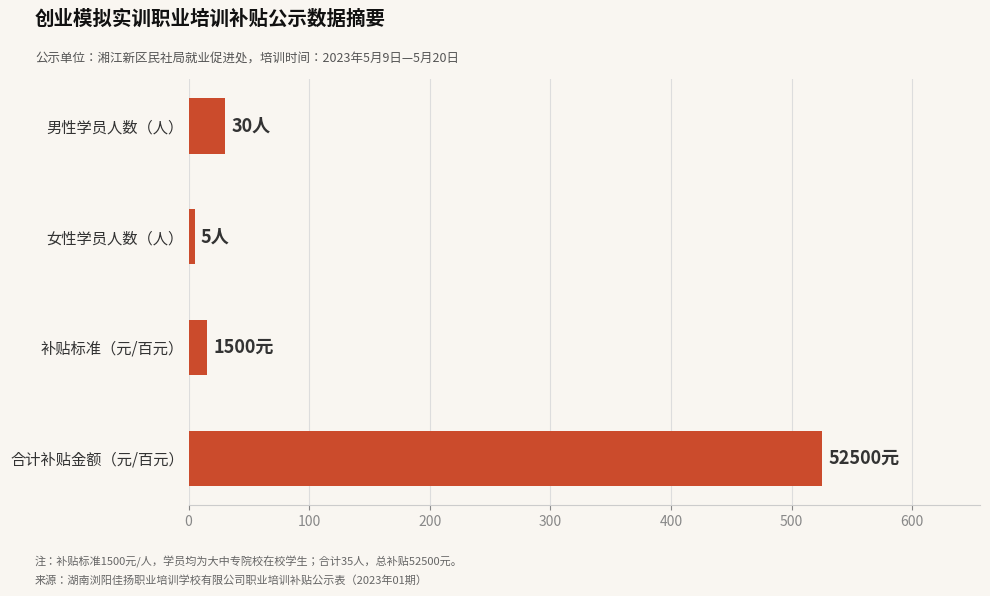

What is the difference between the second highest and second lowest values?

15